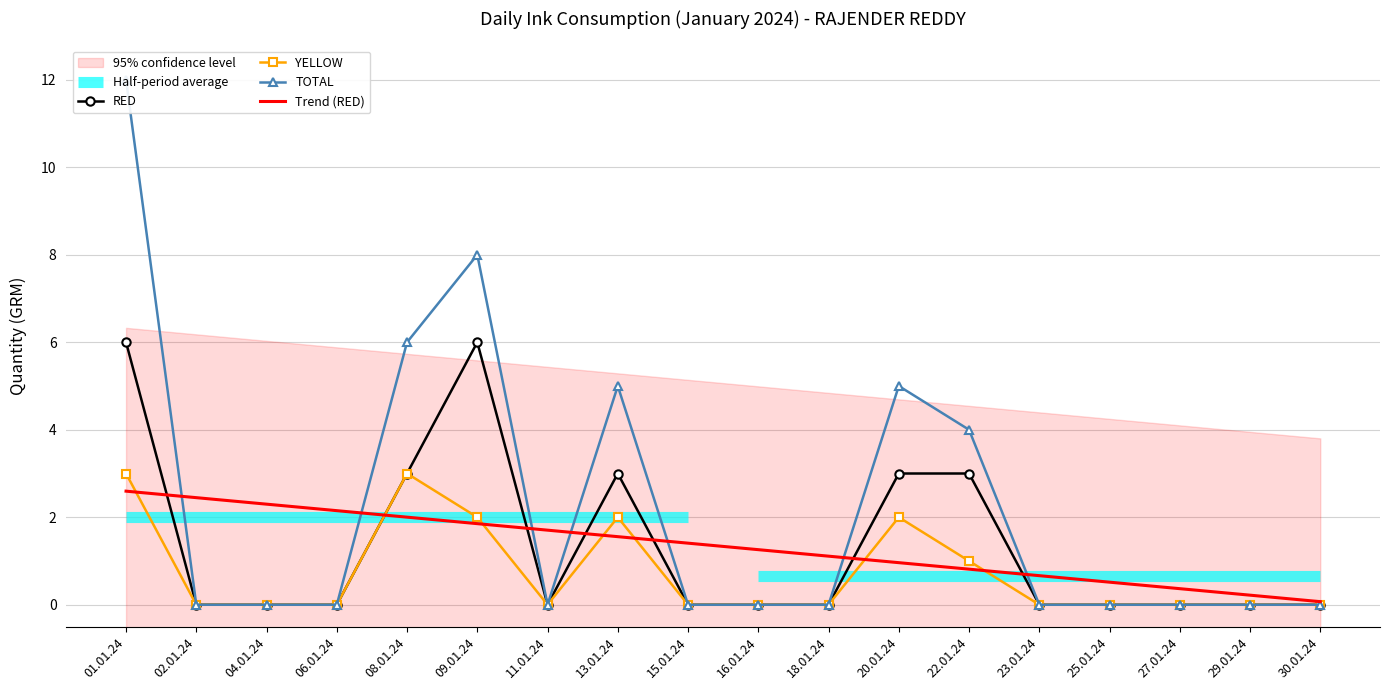

At 27.01.24, list the series in order from smallest to largest.

RED, YELLOW, TOTAL